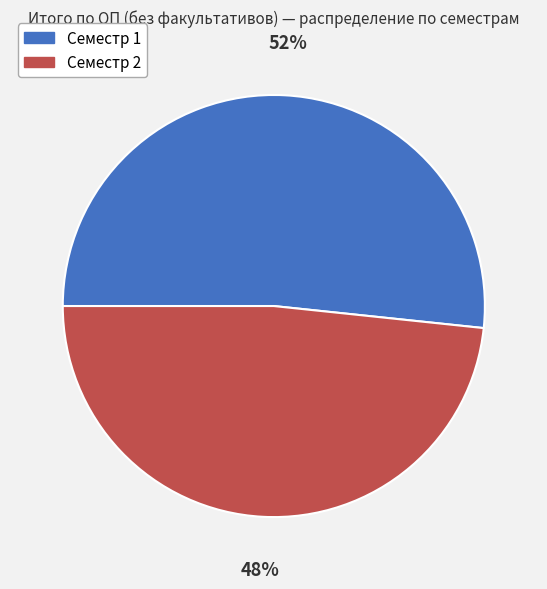

Is there a majority slice in this chart?

Yes